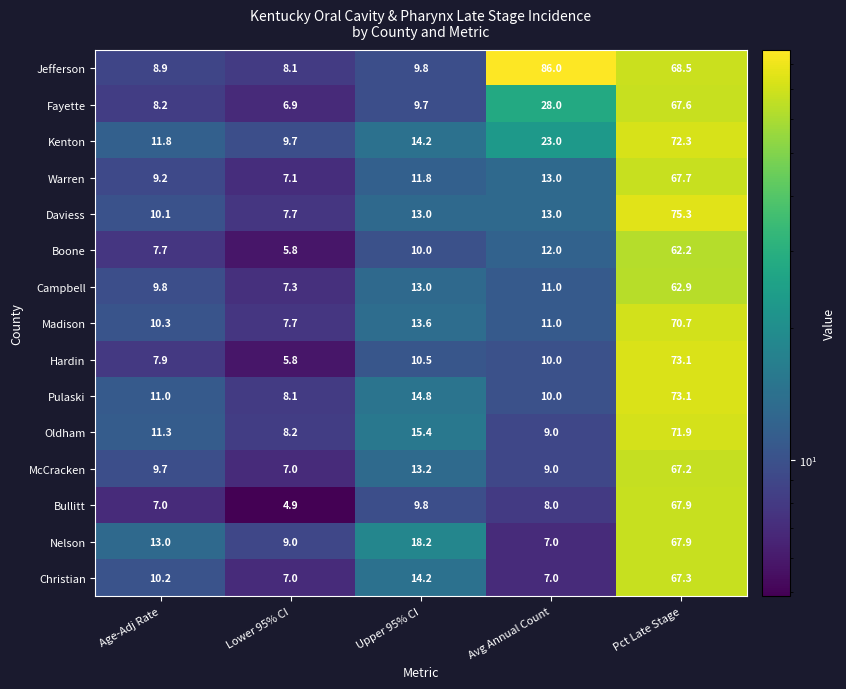

Rank the categories by Campbell value from lowest to highest.

Lower 95% CI, Age-Adj Rate, Avg Annual Count, Upper 95% CI, Pct Late Stage